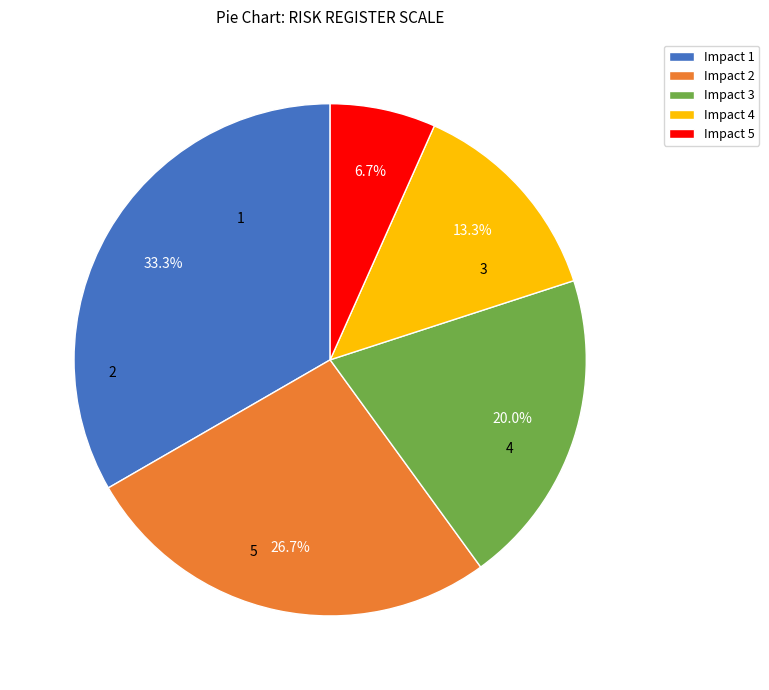

Which category has the smallest portion of the pie?

Impact 5